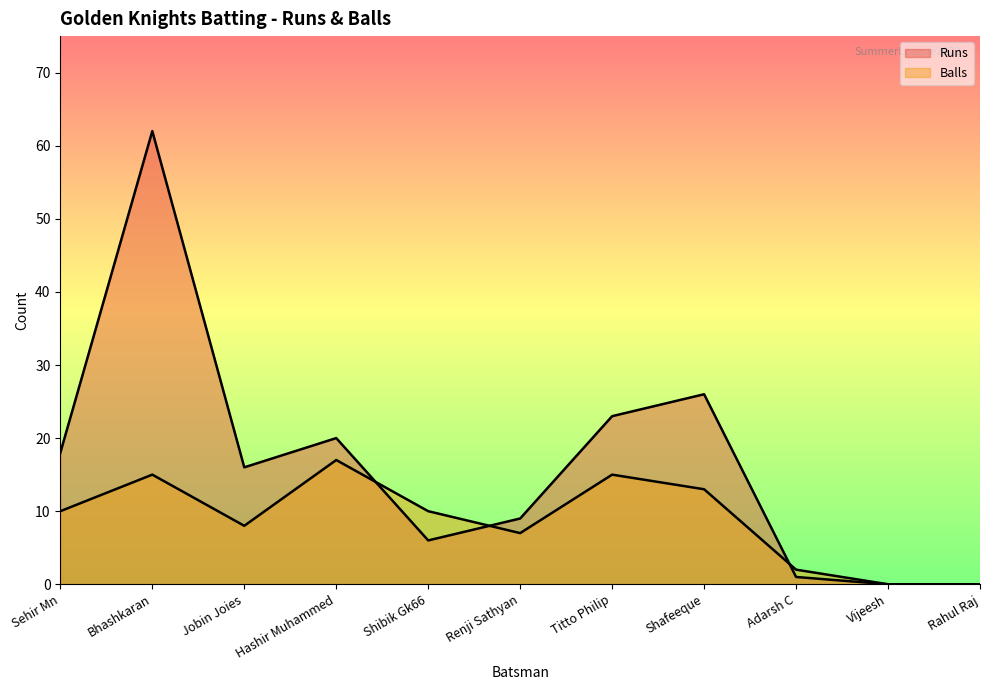

At which category does Balls reach its first local valley?

Jobin Joies